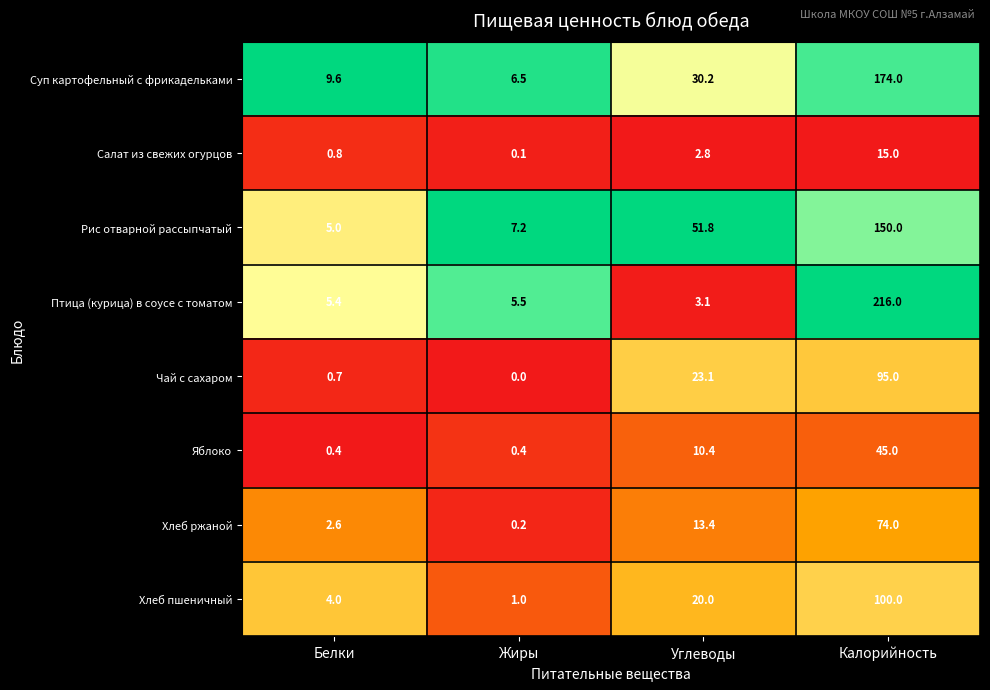

At which label is Птица (курица) в соусе с томатом closest to 109?

Жиры